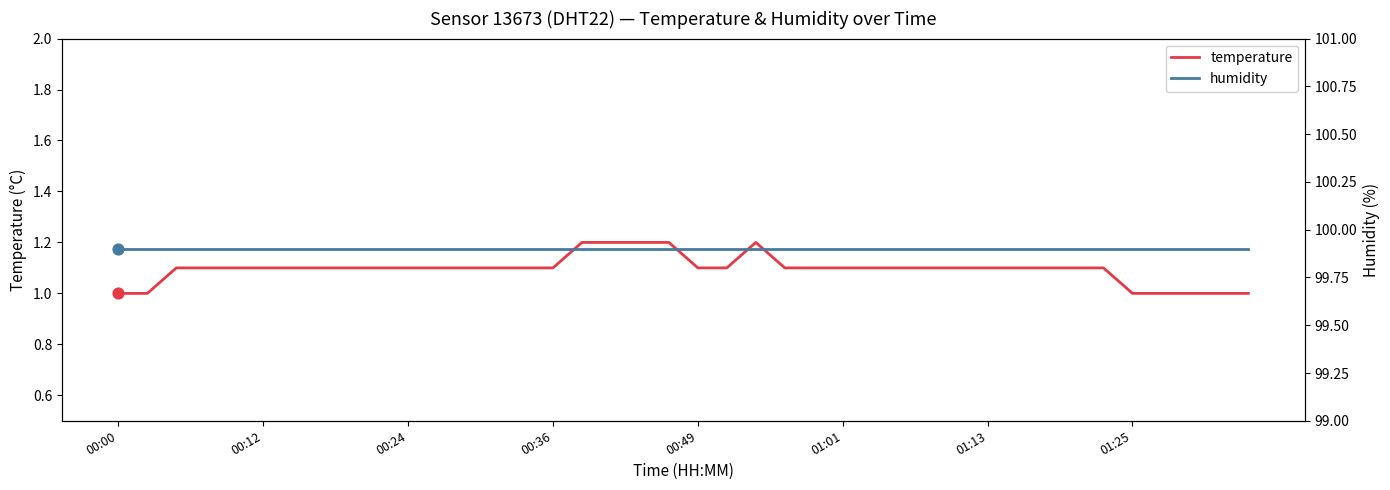

Which series contains the lowest Y value?

temperature